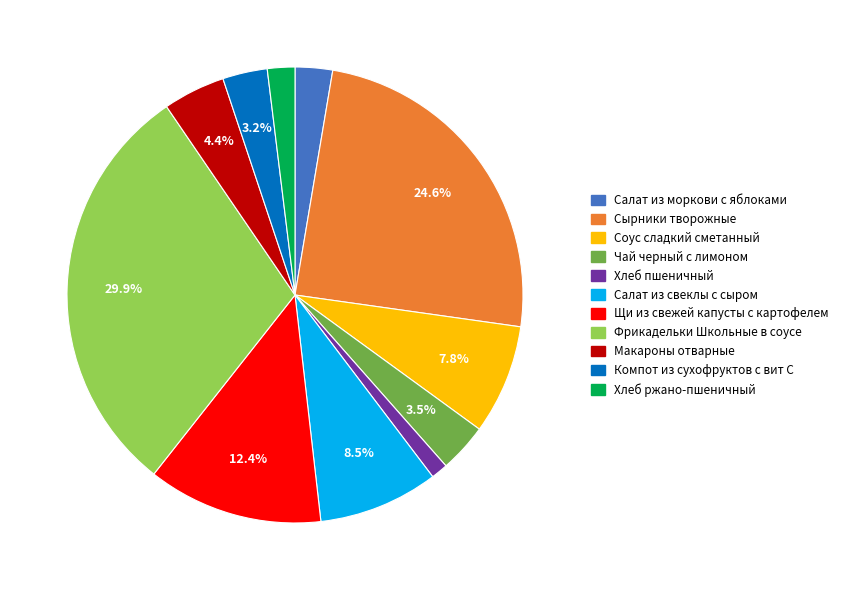

Which slice is the largest?

Фрикадельки Школьные в соусе